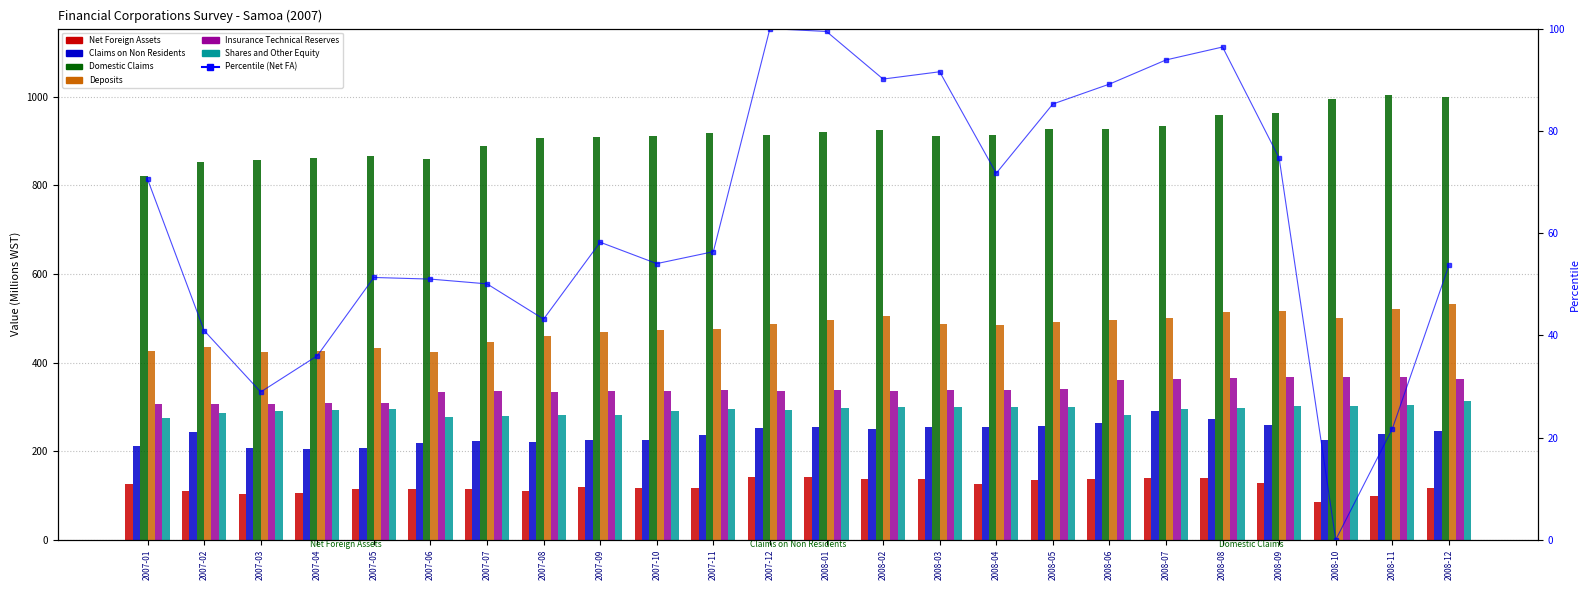

What is the difference between the maximum and minimum values in the Insurance Technical Reserves series?

60.7